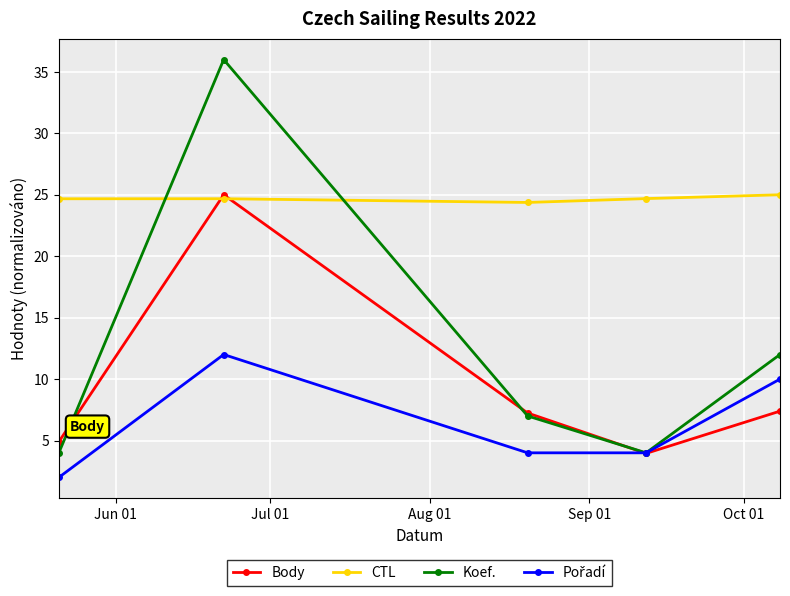

Which series has the largest total across all categories?

CTL